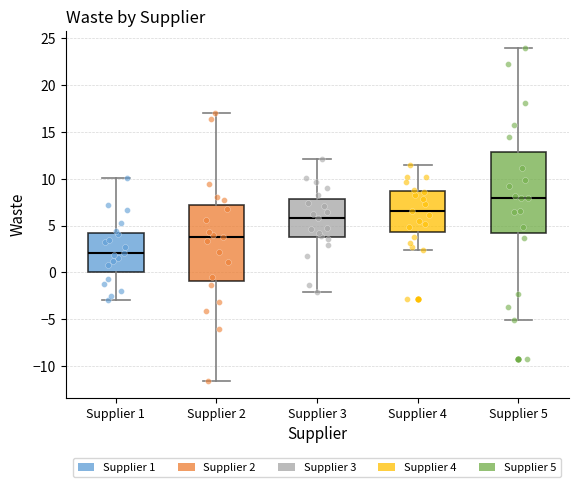

Reading left to right, read every box against the y-axis: the position of its median line, the range the box covers, and the ends of its whiskers. The values are not printed on the chart, so give them approximately, as read against the axis.

Supplier 1: median 2.0, box 0.0 to 4.5, whiskers -3.0 to 10.0
Supplier 2: median 4.0, box -1.0 to 7.5, whiskers -11.5 to 17.0
Supplier 3: median 6.0, box 4.0 to 8.0, whiskers -2.0 to 12.0
Supplier 4: median 6.5, box 4.5 to 8.5, whiskers 2.5 to 11.5
Supplier 5: median 8.0, box 4.5 to 13.0, whiskers -5.0 to 24.0